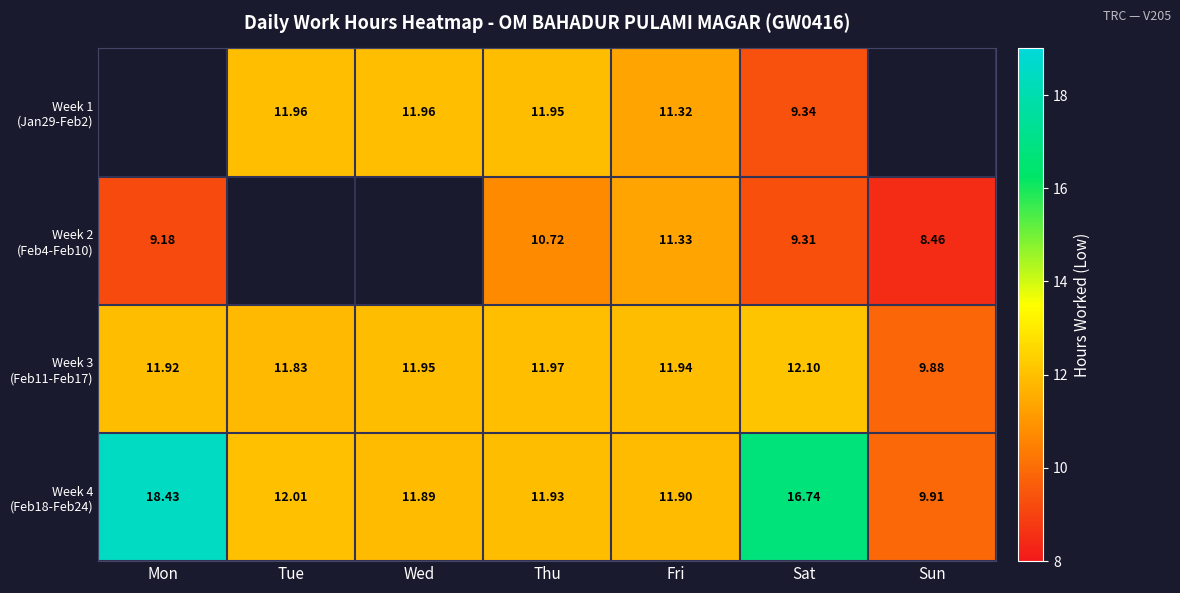

What is the total value across all series at Fri?

46.5